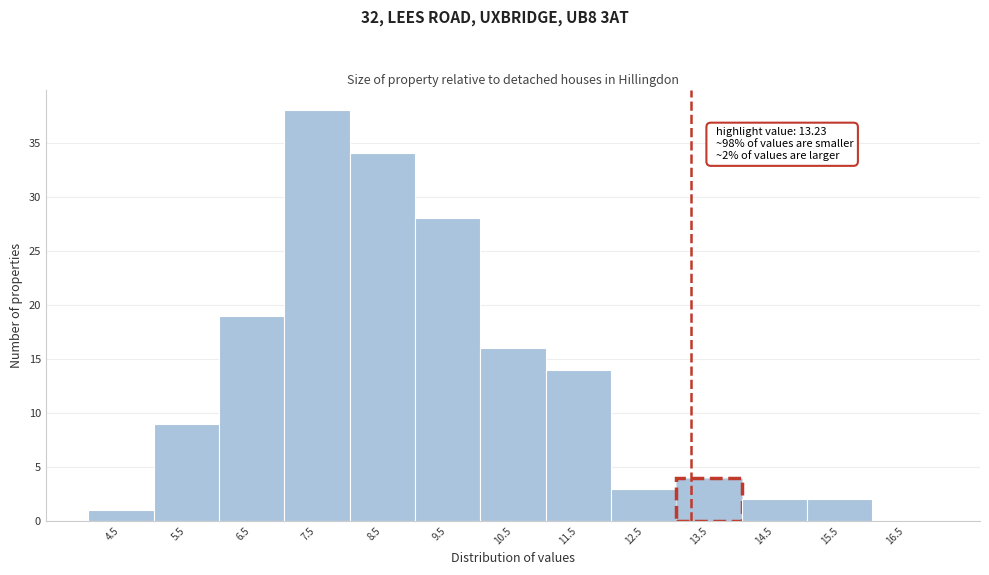

Which range on the x-axis has the tallest bar?

7 to 8